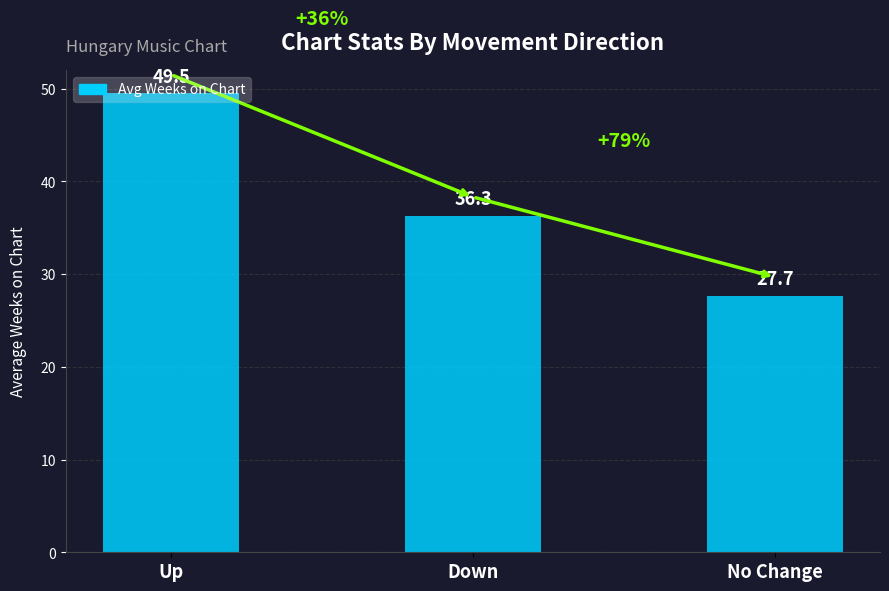

Between Up and No Change, which is larger?

Up